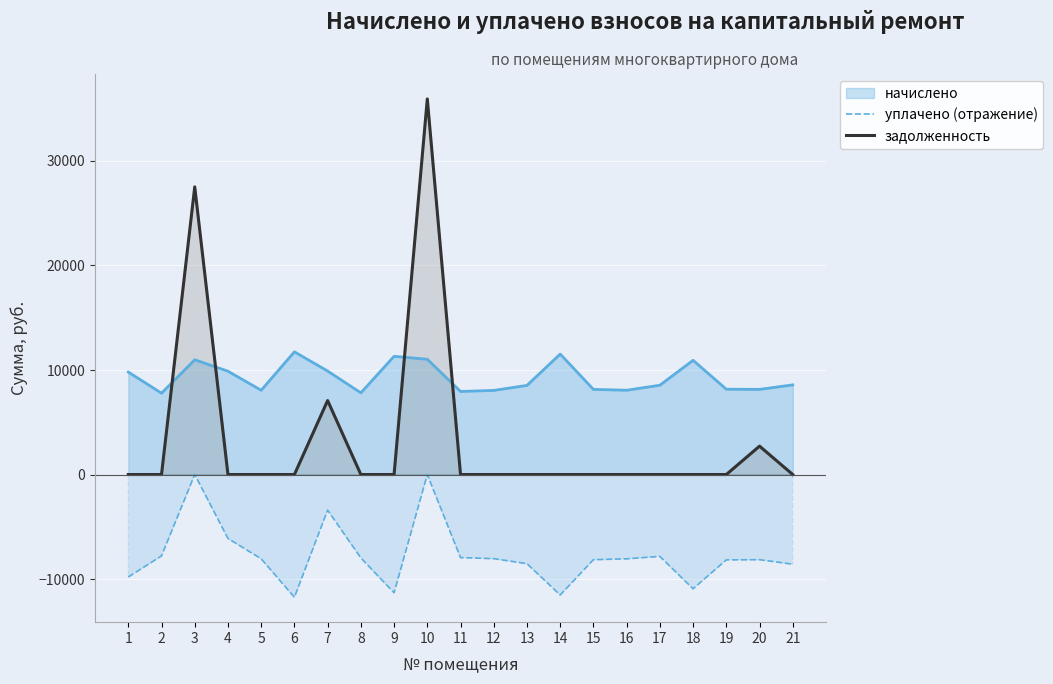

True or false: уплачено (отражение) and задолженность cross at least once.

False